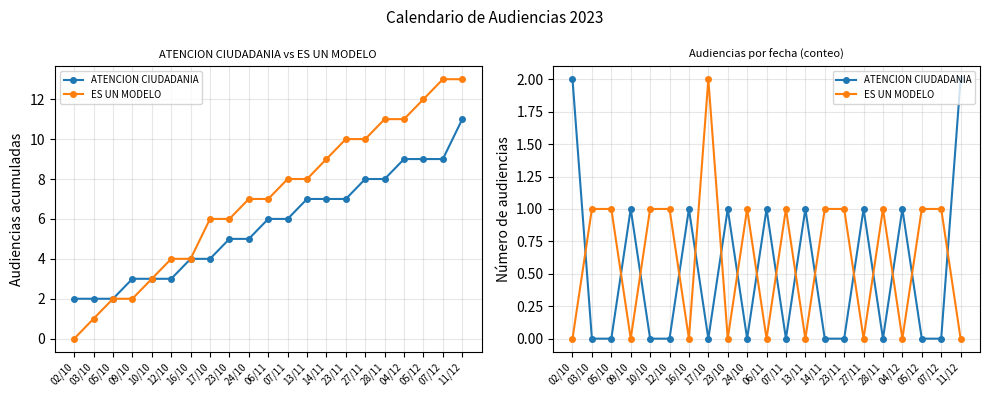

What position from the right is 07/11?

10